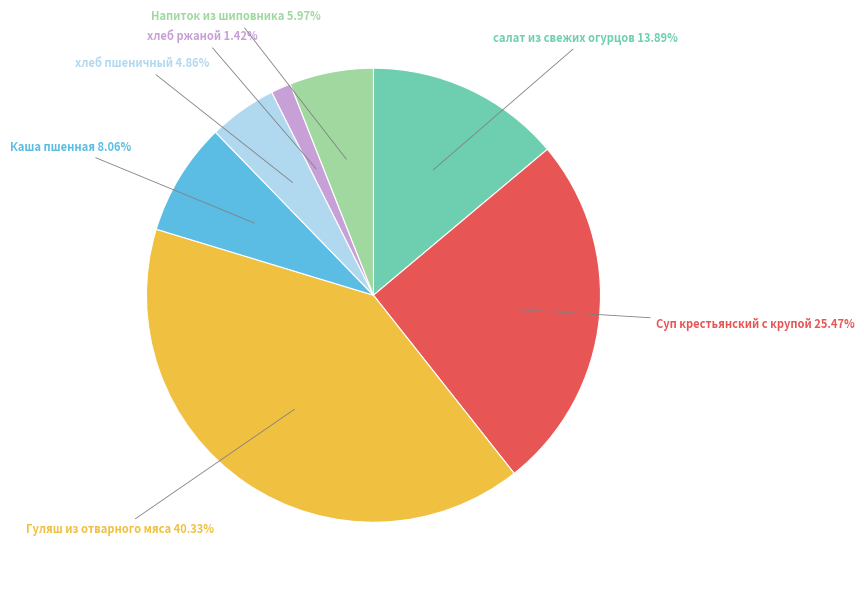

Is there a majority slice in this chart?

No